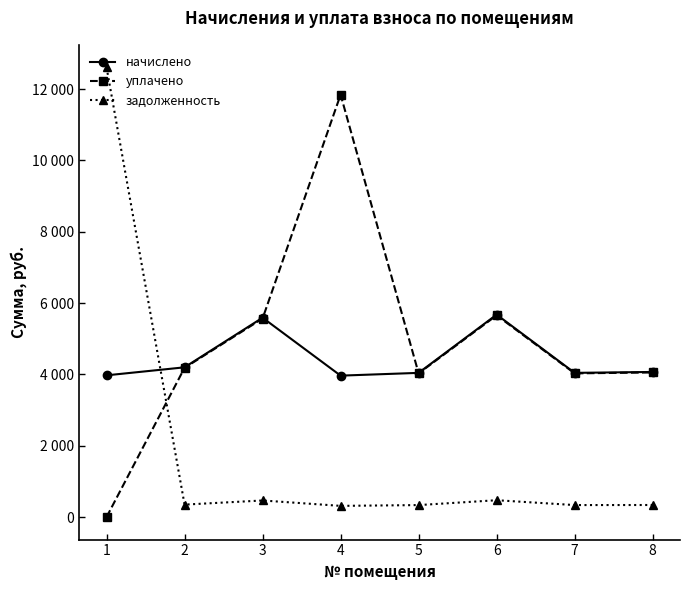

What is the maximum value for начислено?

5676.5